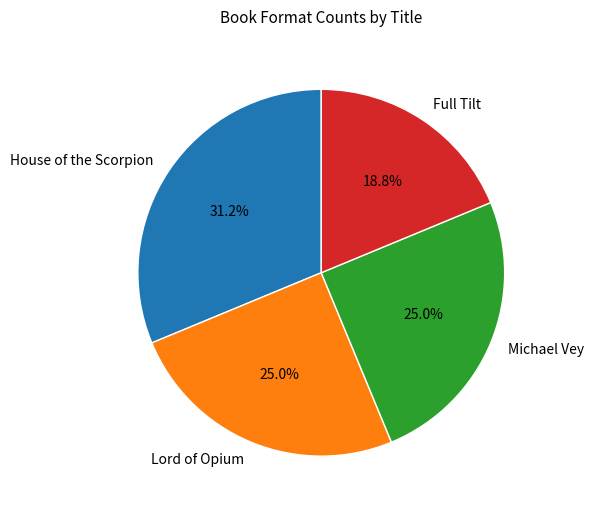

How many slices are in this pie chart?

4